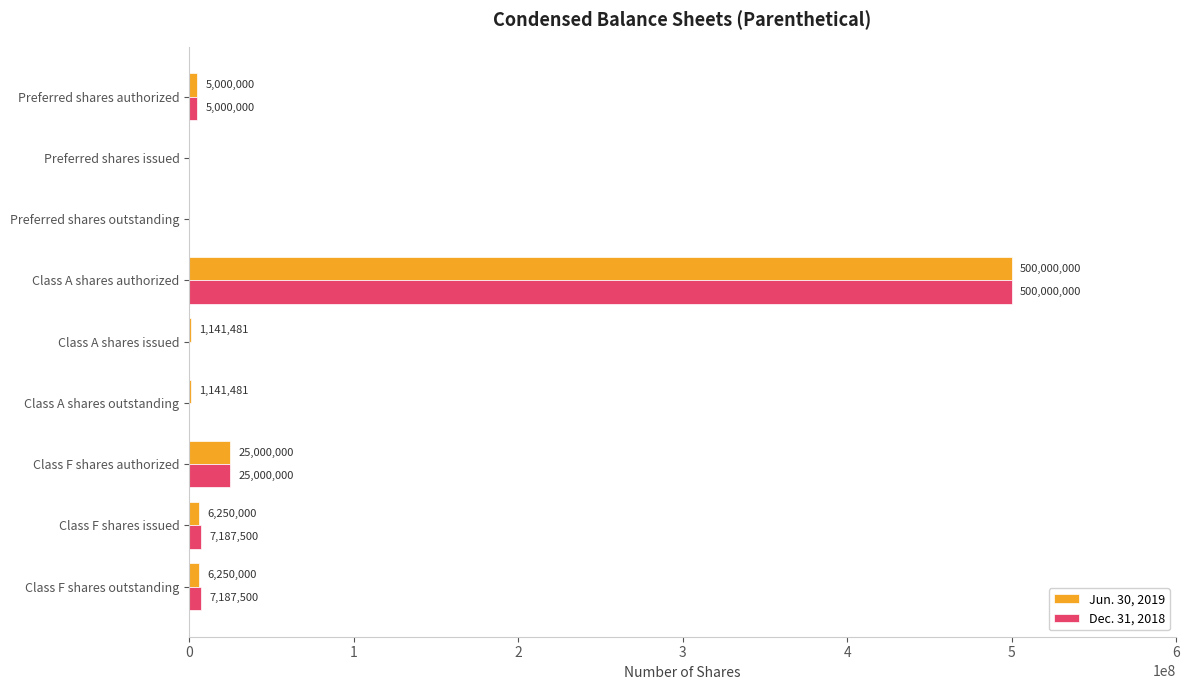

Is the value of Jun. 30, 2019 at Class F shares outstanding greater than the value of Dec. 31, 2018 at Preferred shares issued?

Yes